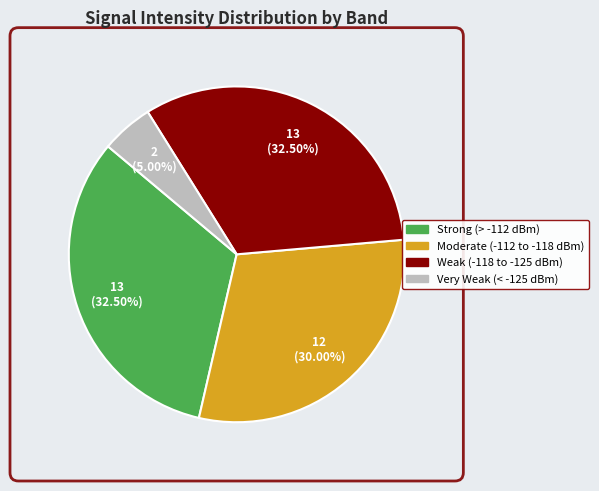

Is there a majority slice in this chart?

No